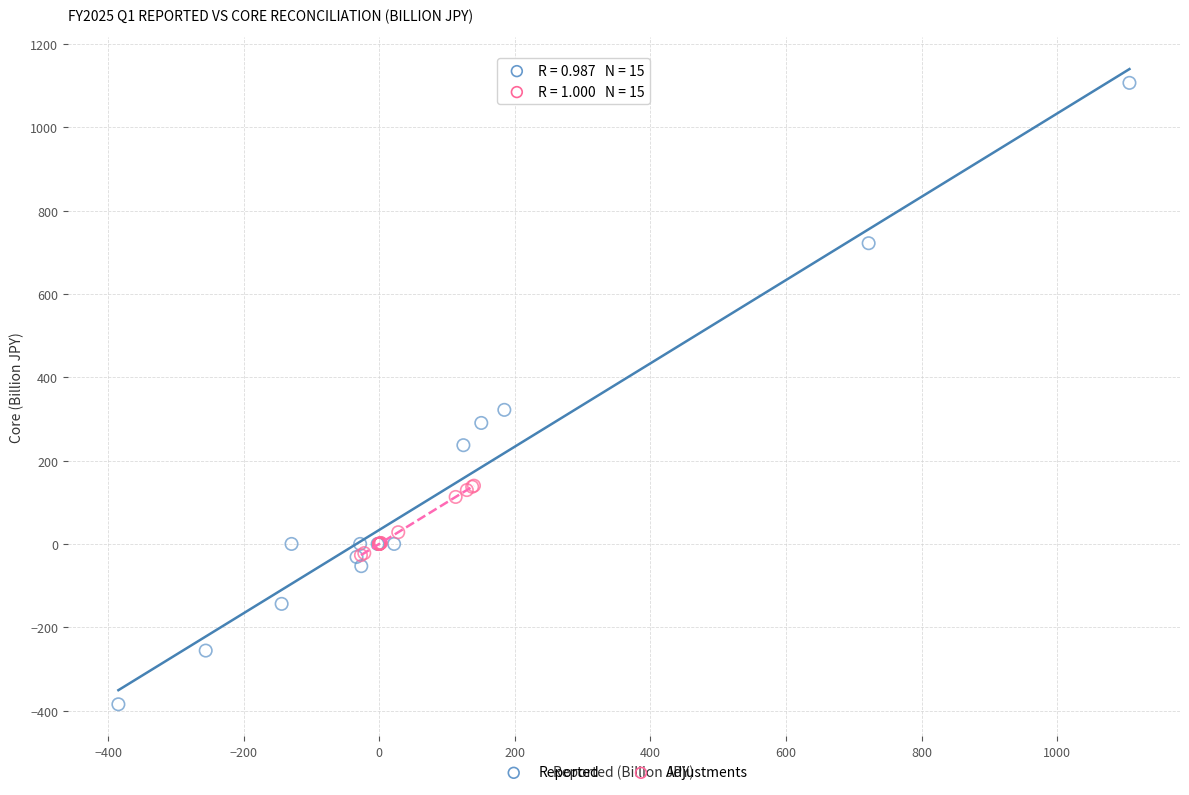

Which series reaches the minimum Y coordinate?

Reported